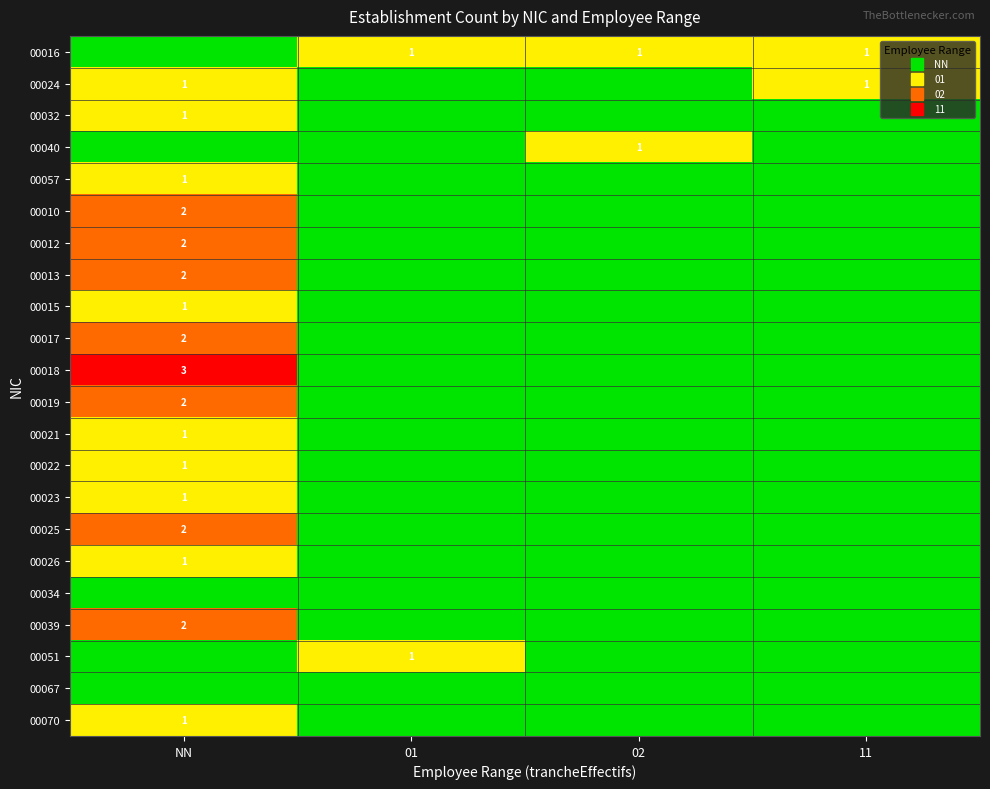

True or false: 00015 has a value of 0 at 01.

False